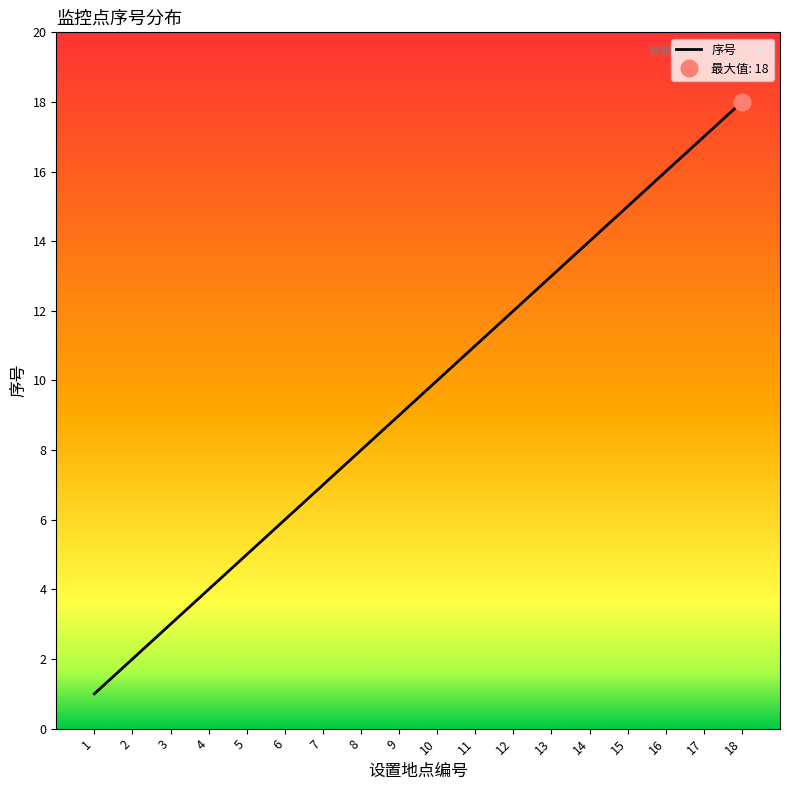

True or false: the data shows 21 at 13.

False